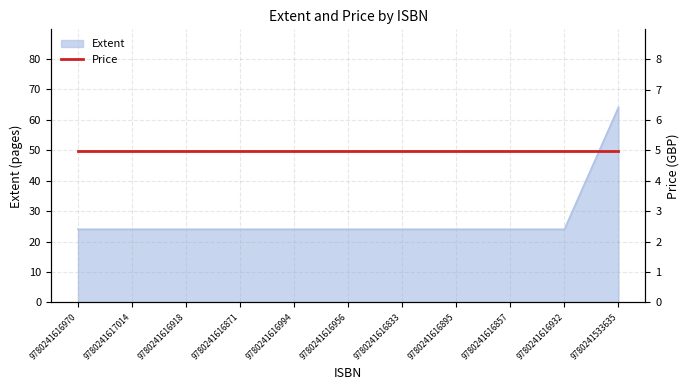

What is the value of the 4th point from the left?

24